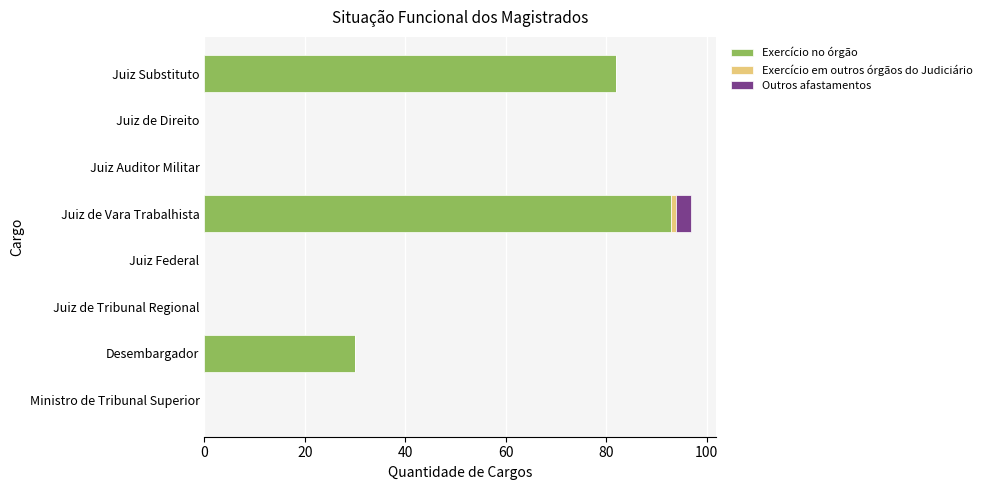

At which label is Exercício no órgão closest to 46?

Desembargador